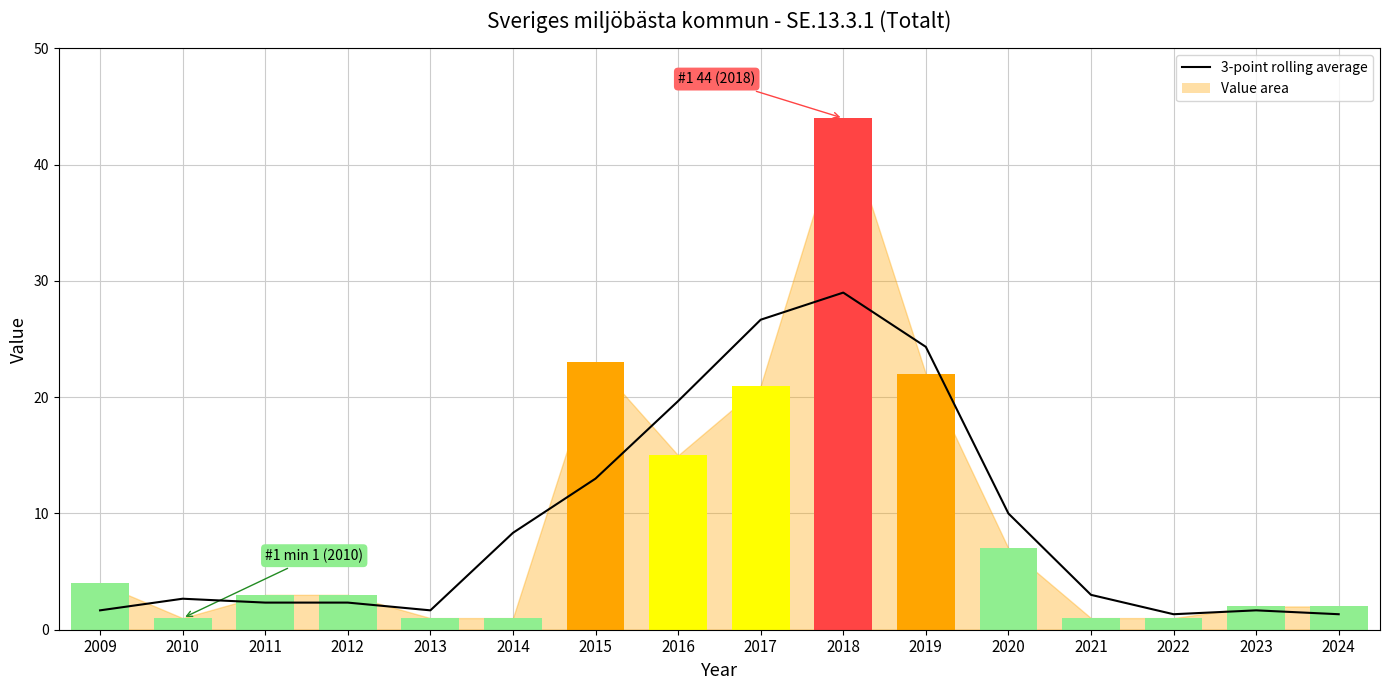

What is the difference between the values at 2024 and 2017?

25.3